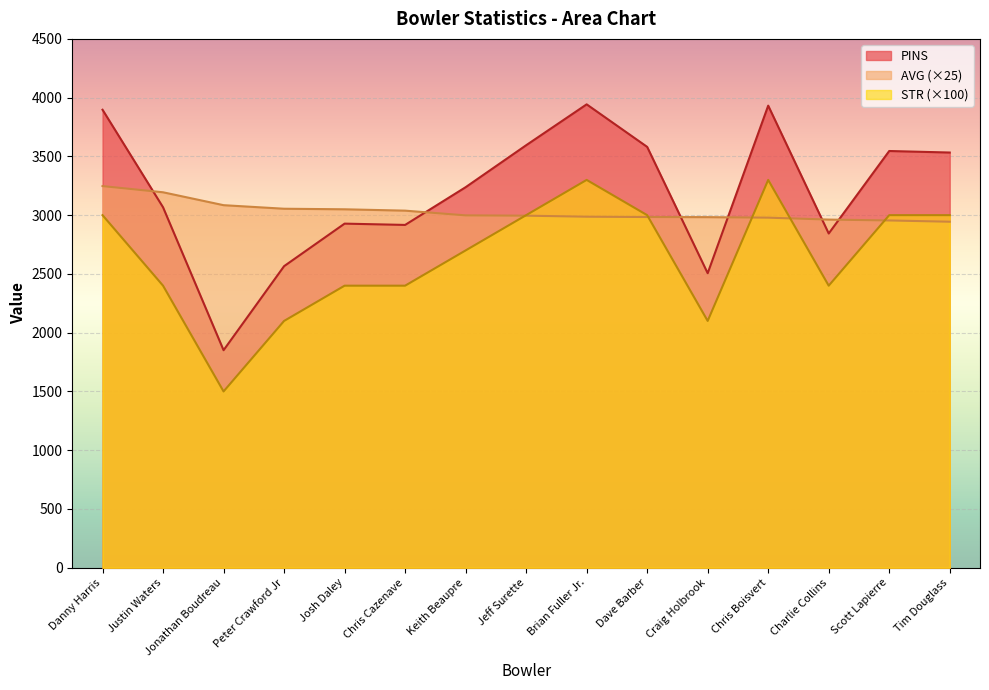

What are all the series names shown in the legend?

PINS, AVG (×25), STR (×100)